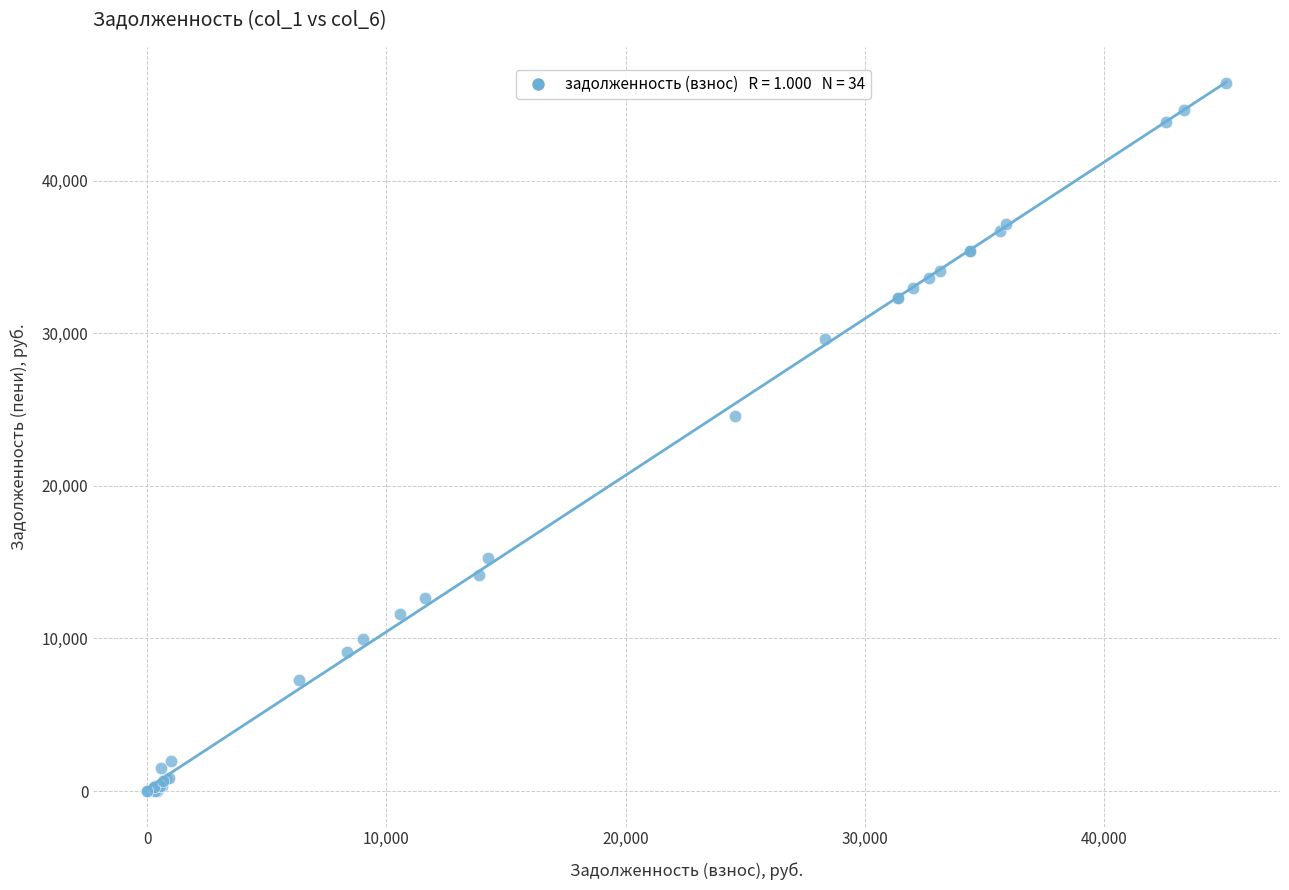

What Y value in the scatter plot is closest to 23211?

24548.4